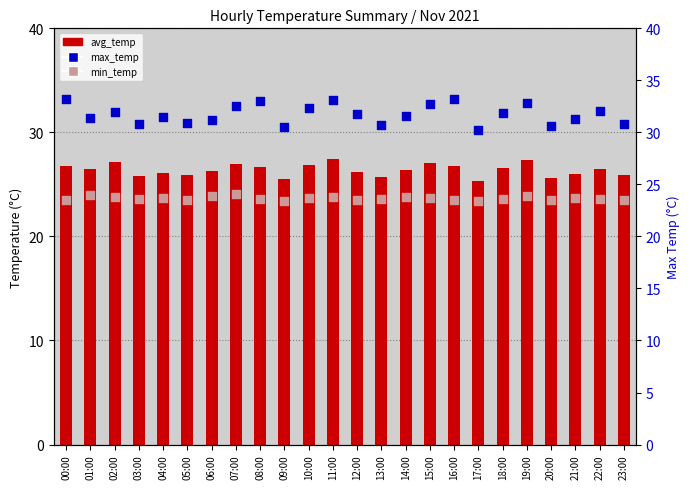

At how many categories does at least one series exceed 27?

24